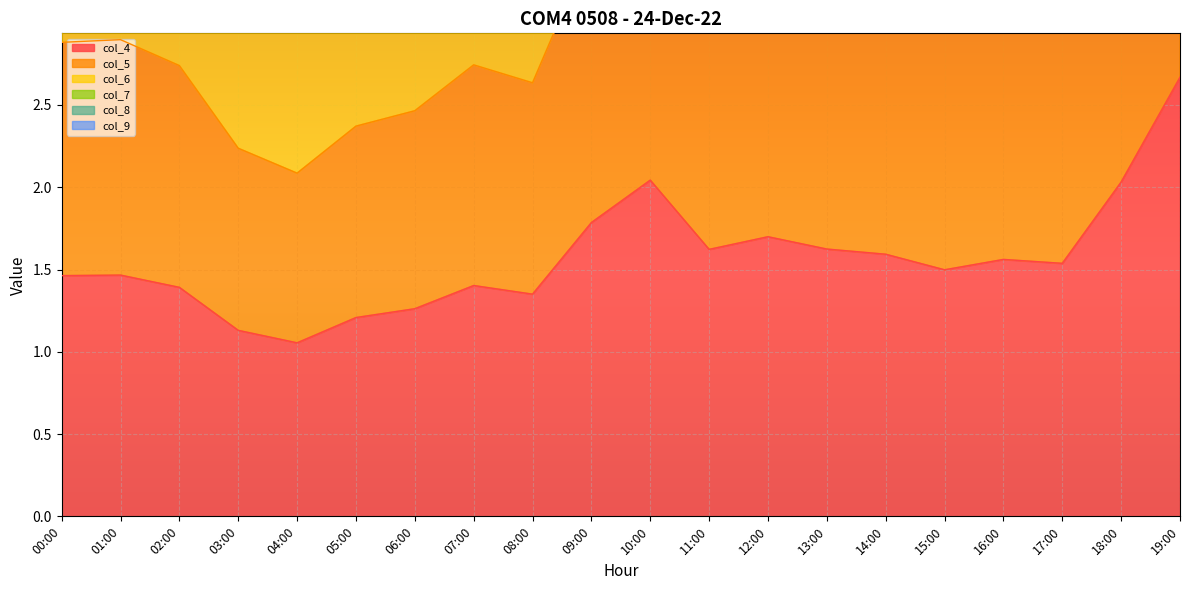

List the series in order of their peak value, highest first.

col_6, col_5, col_7, col_8, col_9, col_4